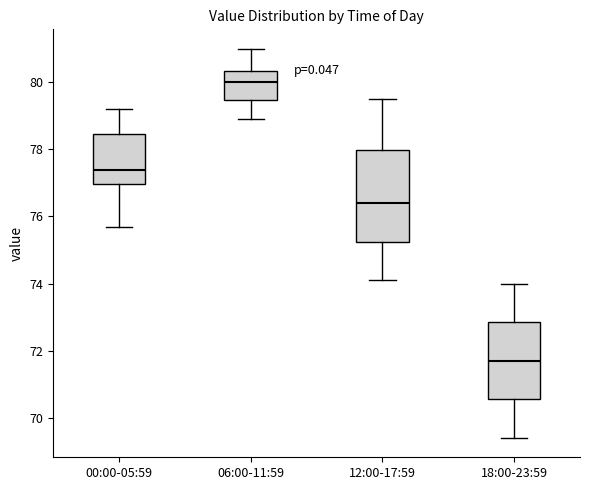

Where is the upper edge of the box for 12:00-17:59 on the y-axis? The values are not printed on the chart, so give them approximately, as read against the axis.

78.0